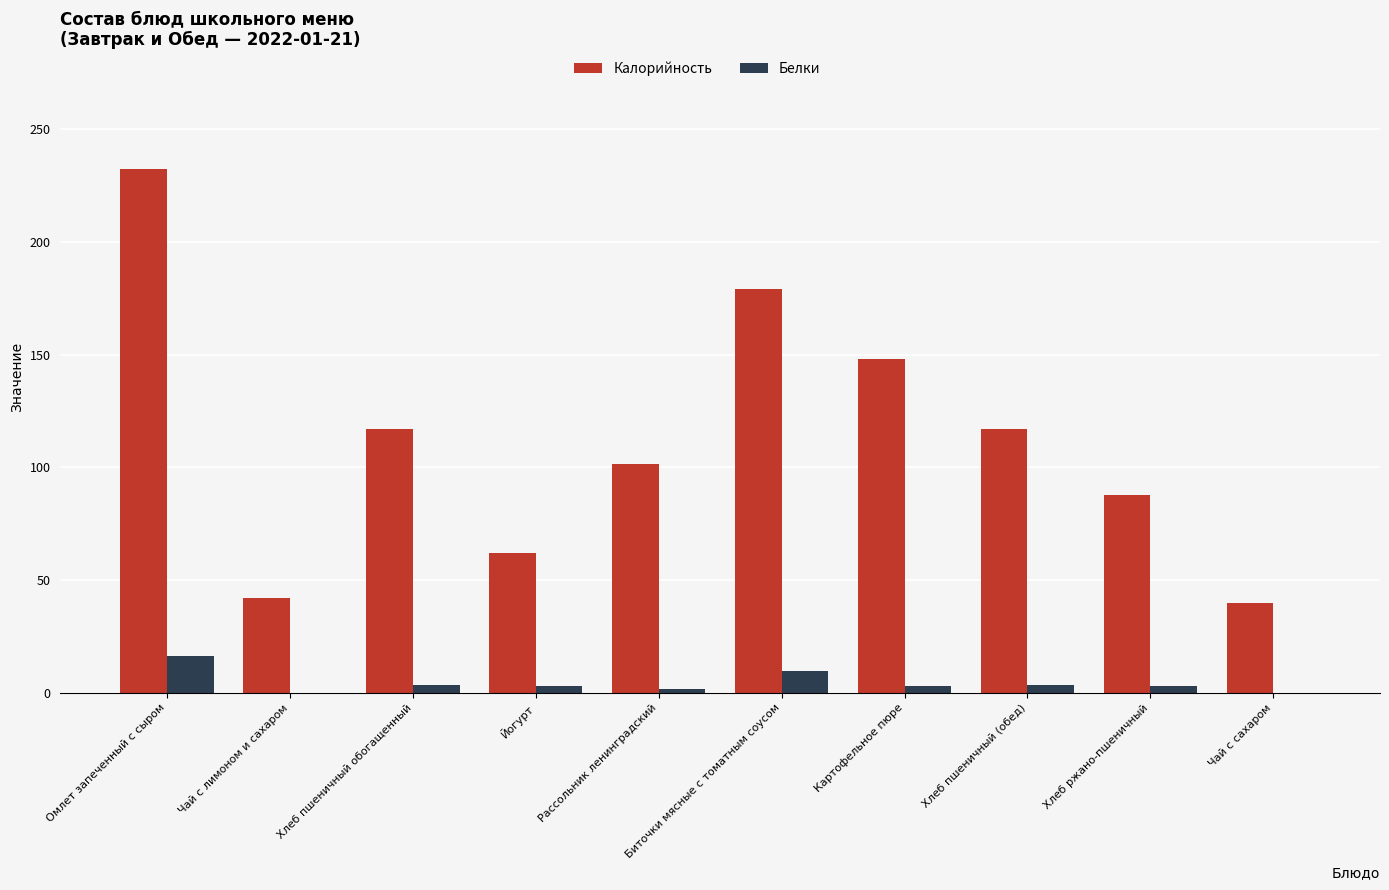

Which series changed the most between Картофельное пюре and Хлеб пшеничный (обед)?

Калорийность